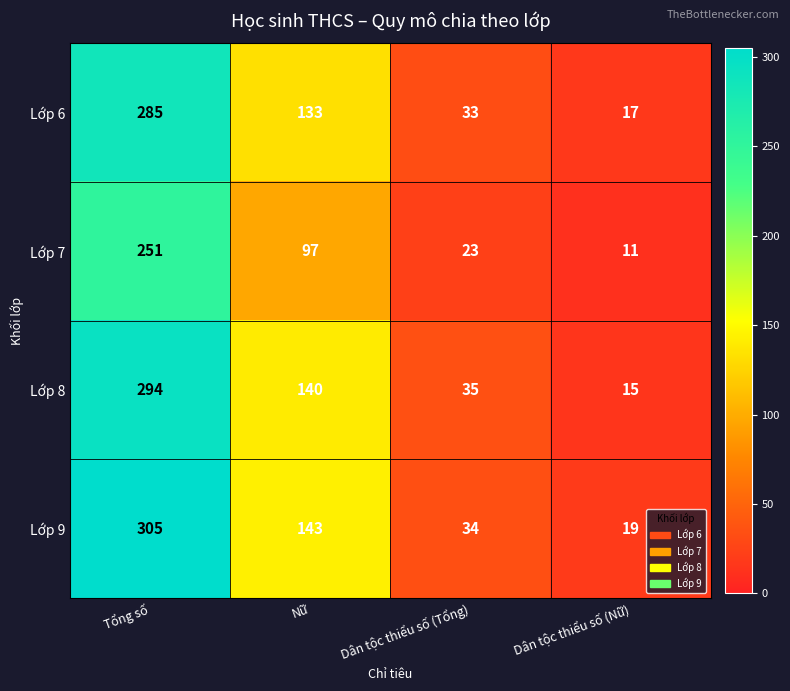

What is the average value of the Lớp 9 series?

125